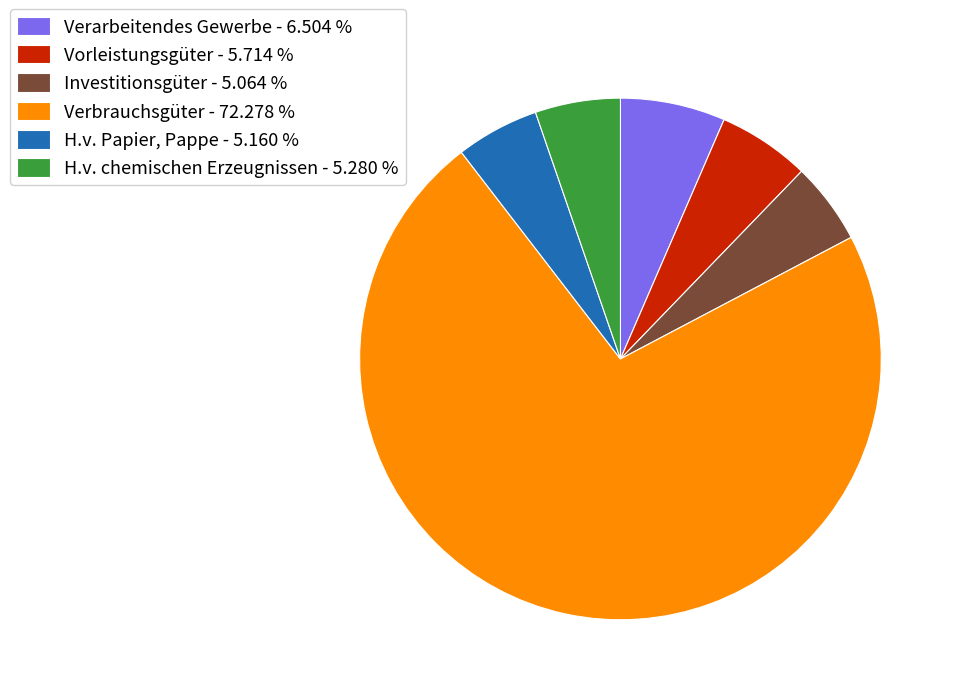

How many segments does this pie chart have?

6